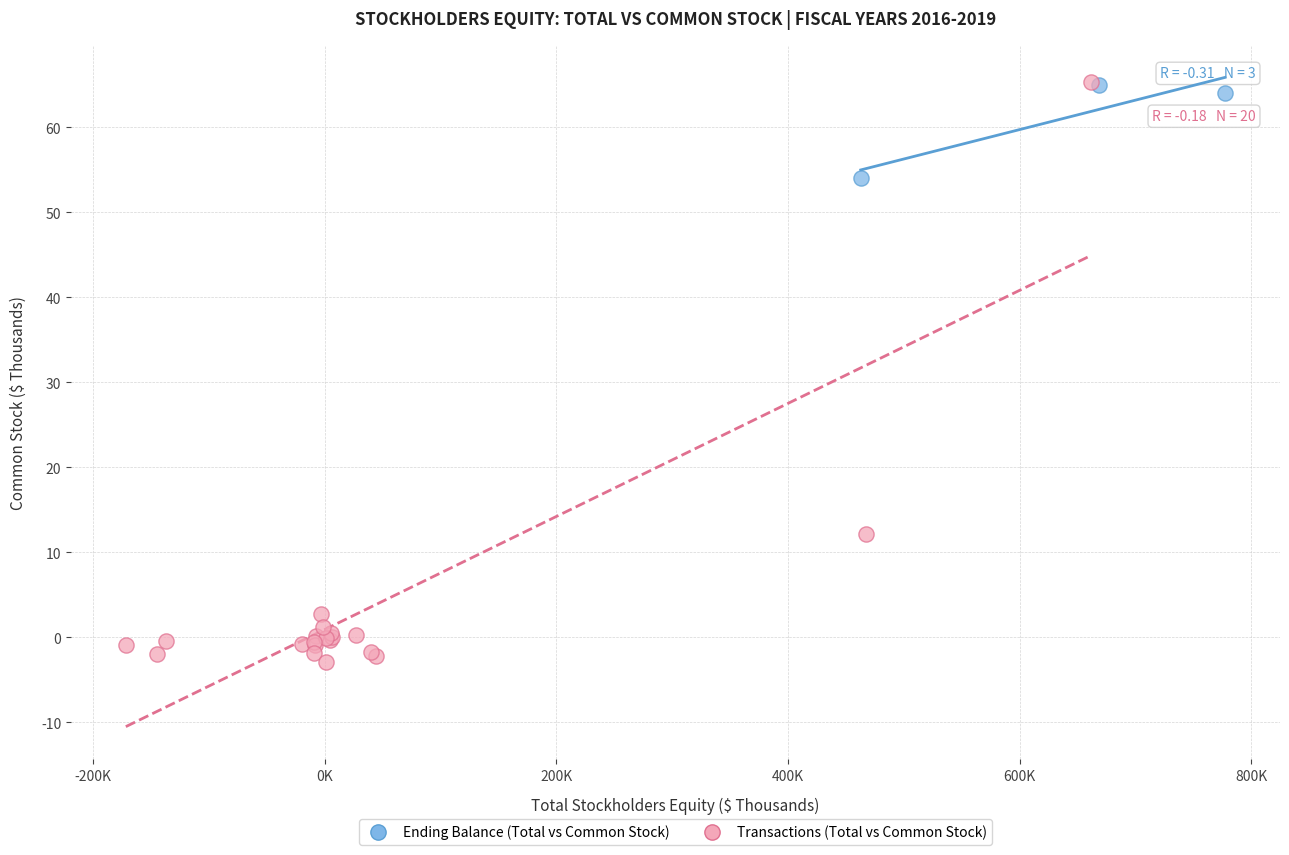

Which series contains the lowest Y value?

Transactions (Total vs Common Stock)